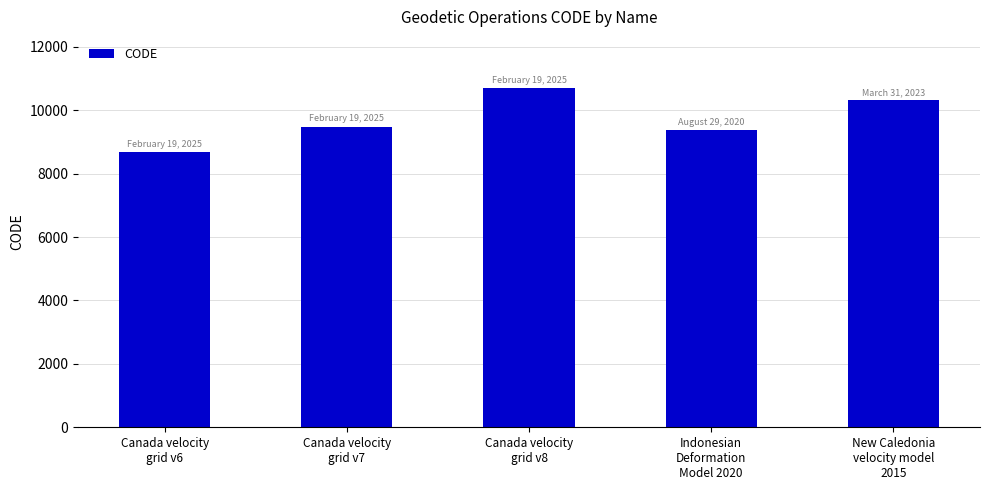

Which label corresponds to the largest value in the chart?

Canada velocity
grid v8